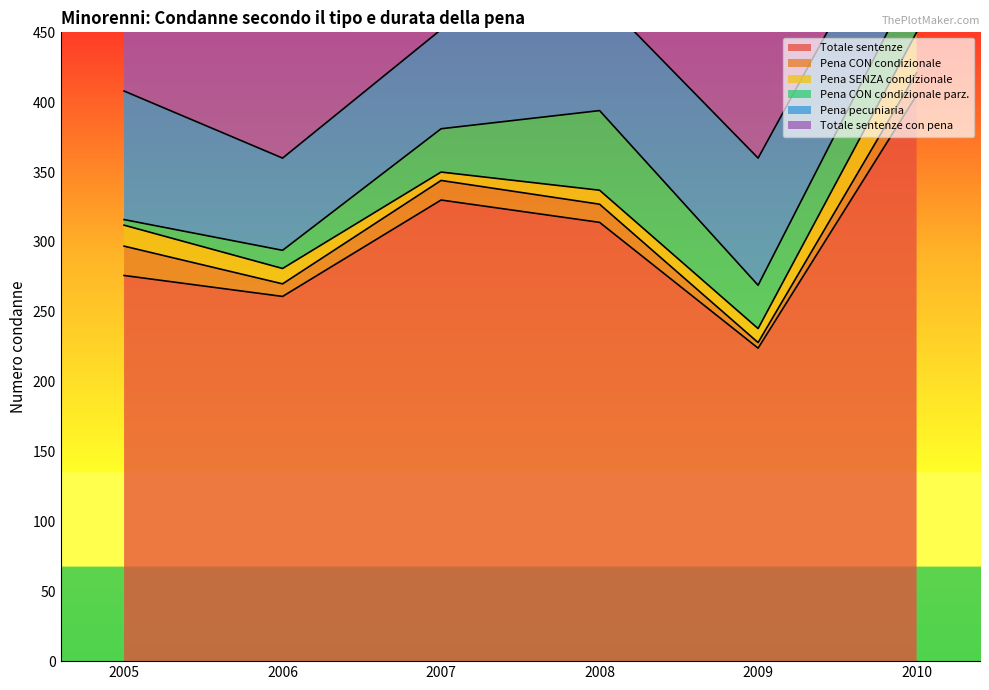

Rank the categories by Pena pecuniaria value from lowest to highest.

2006, 2007, 2010, 2008, 2009, 2005